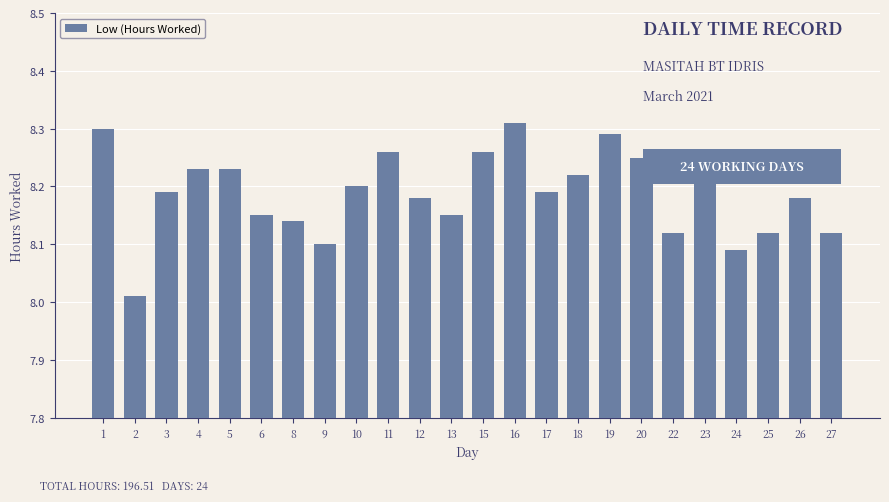

What is the sum of all values?

196.5